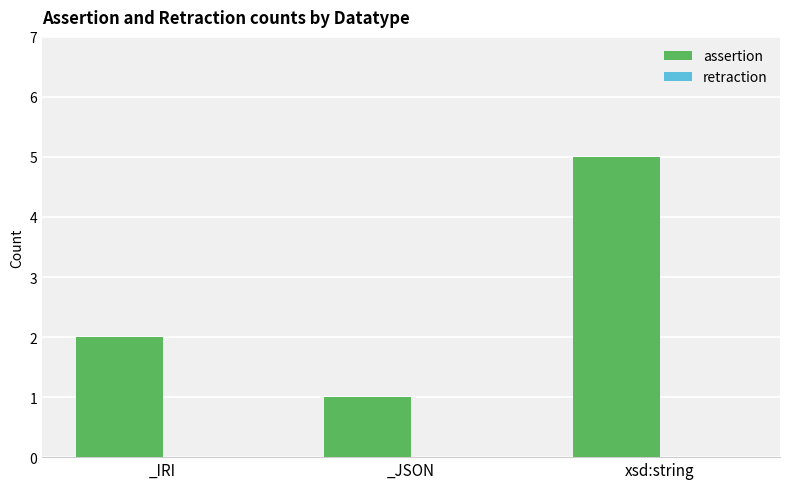

Which label corresponds to the smallest value in the chart?

_JSON